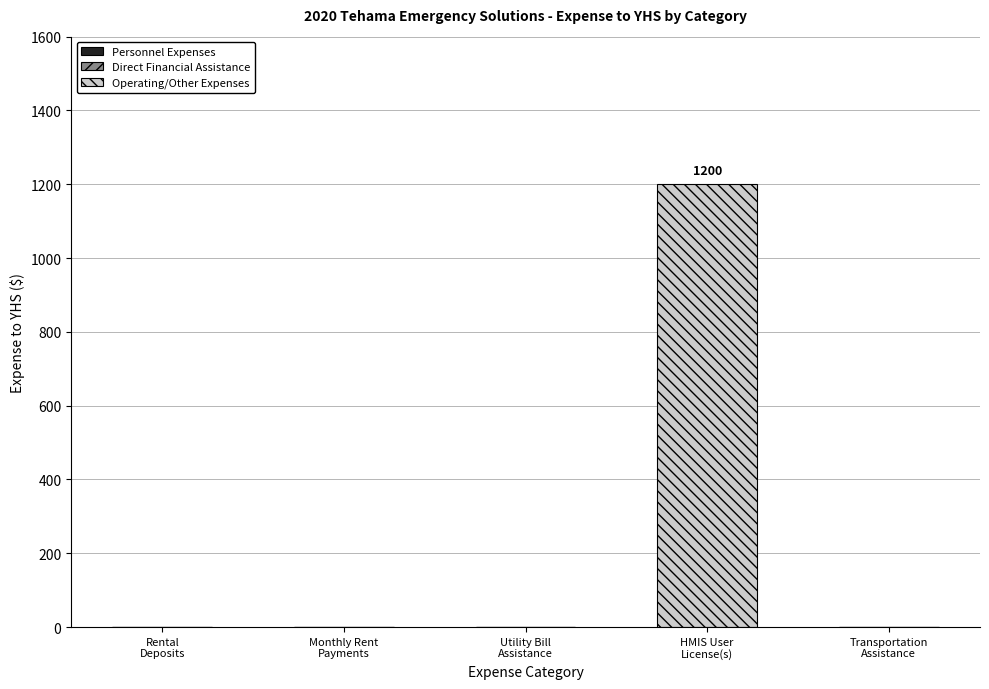

What is the greatest value displayed?

1200